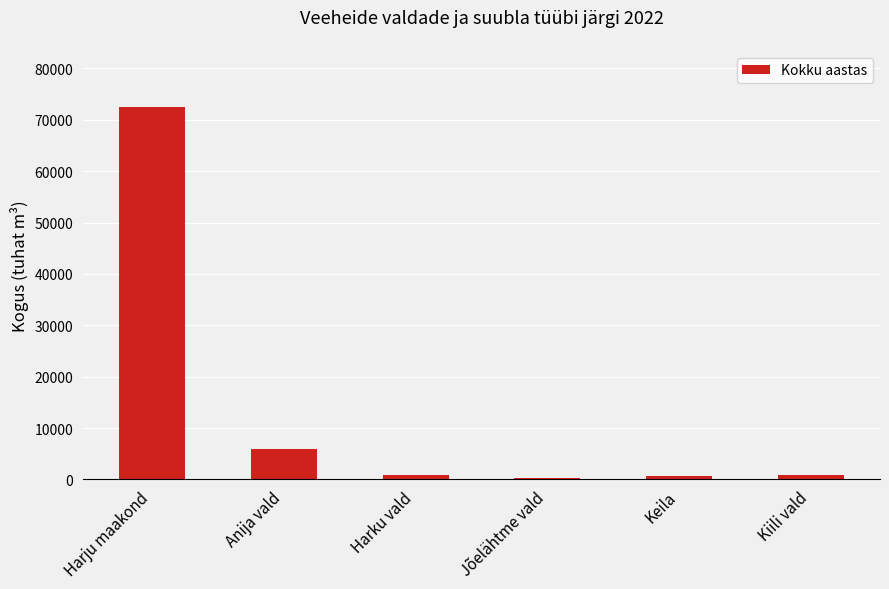

What is the ratio of the value at Harju maakond to the value at Anija vald?

12.2